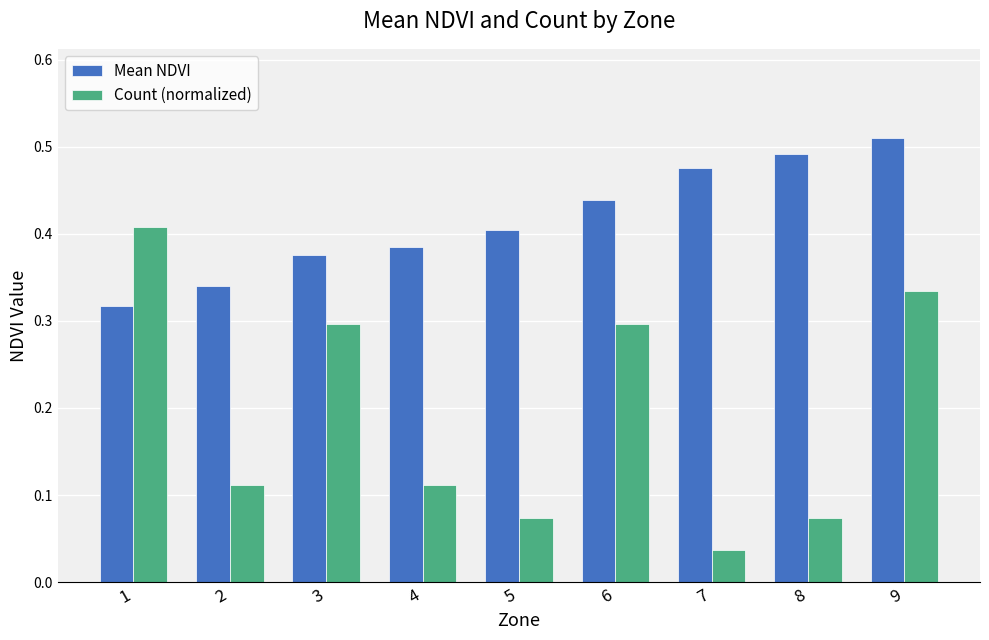

Which series has the largest total across all categories?

Mean NDVI